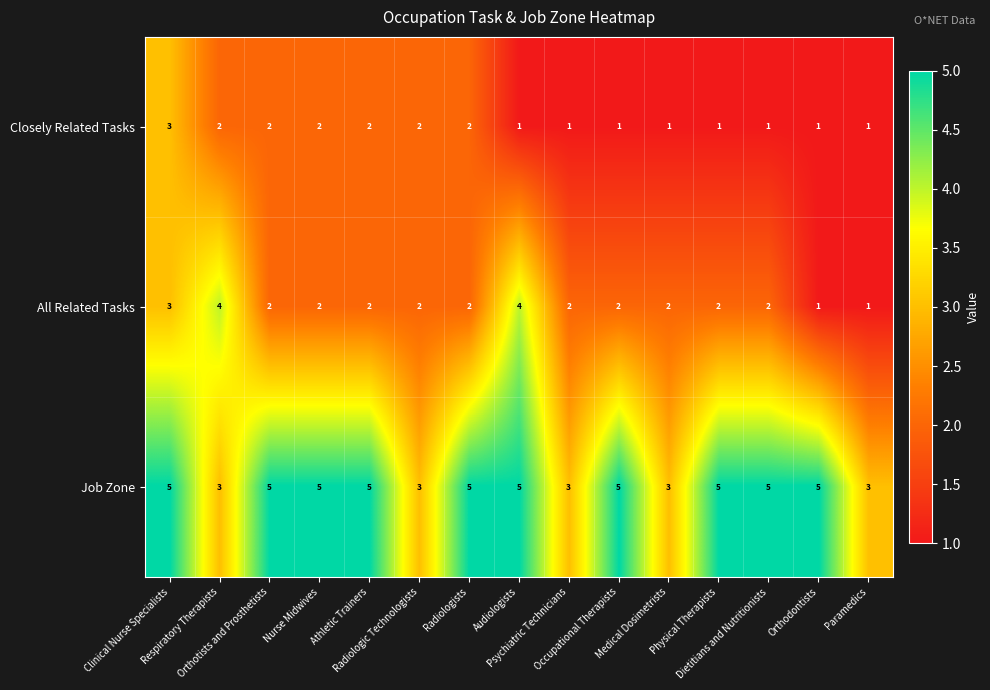

How many All Related Tasks values are between 2 and 3?

11